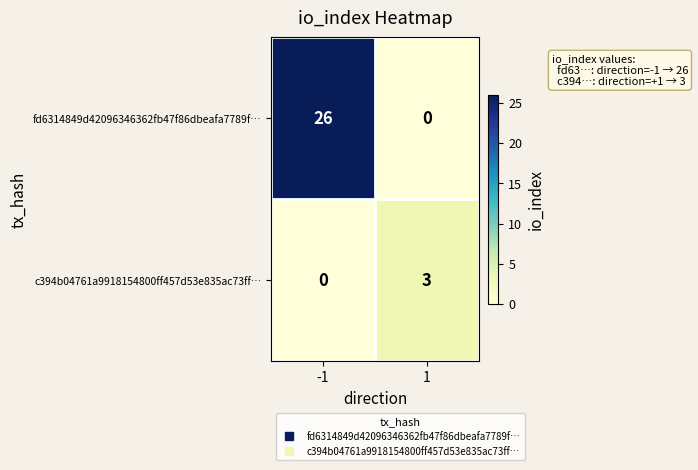

What is the average value of the fd6314849d42096346362fb47f86dbeafa7789f… series?

13